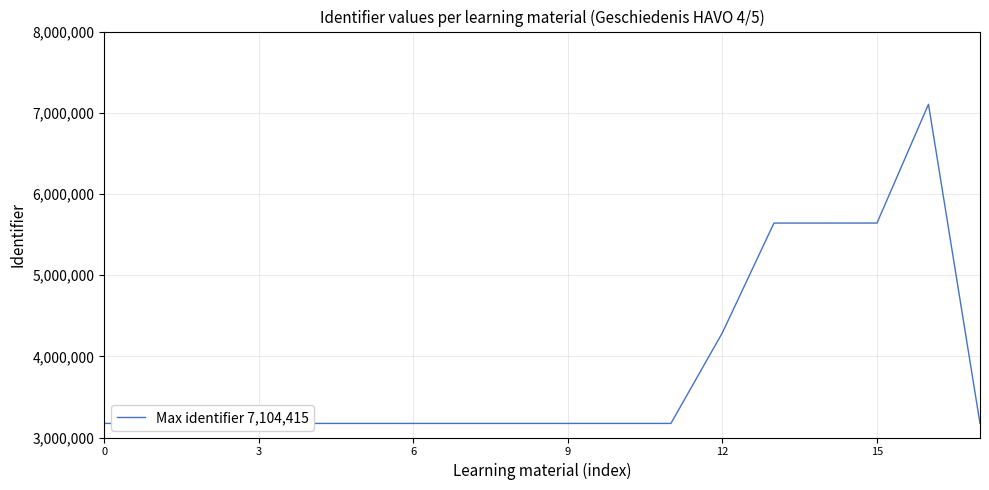

Does the chart have visible grid lines?

Yes